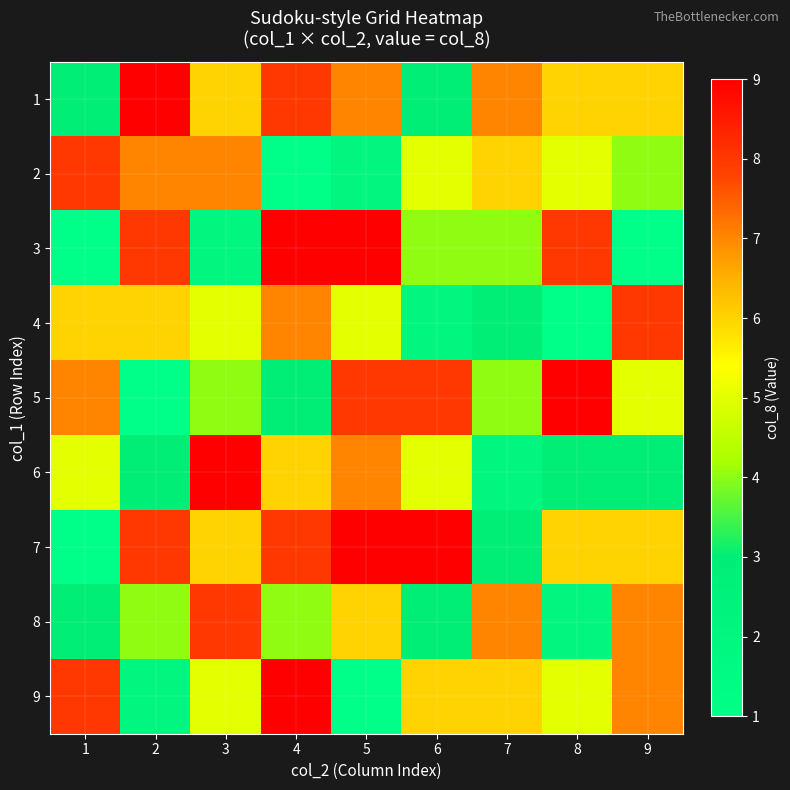

Between 2 and 4, which series saw the biggest shift?

9